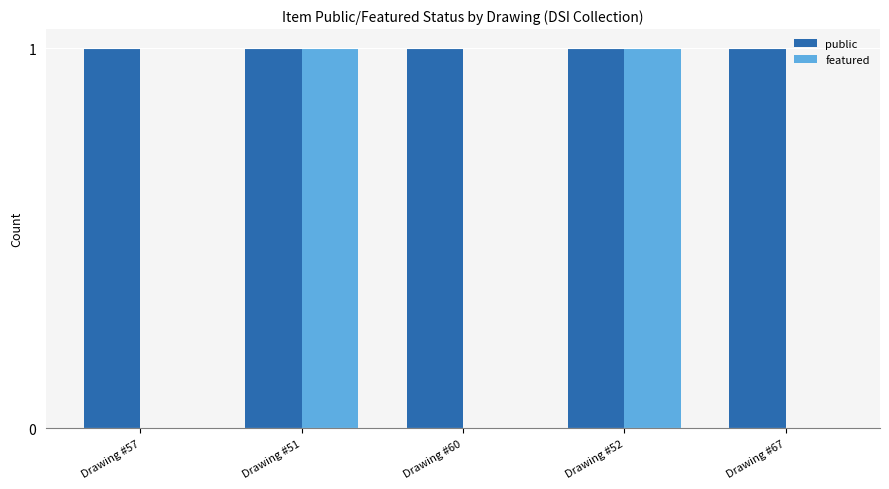

The public series shows 1 at Drawing #51. True or false?

True